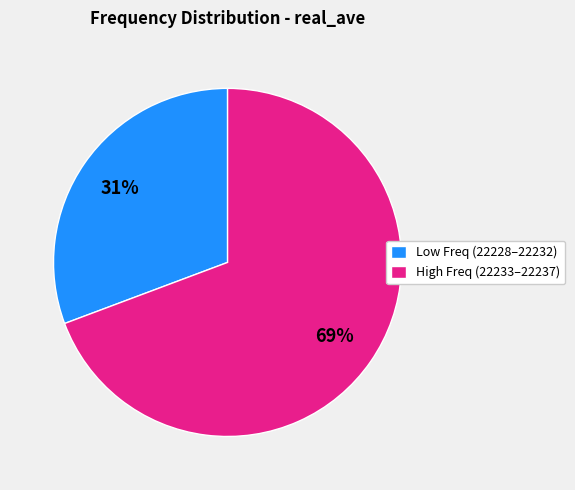

How many slices are in this pie chart?

2